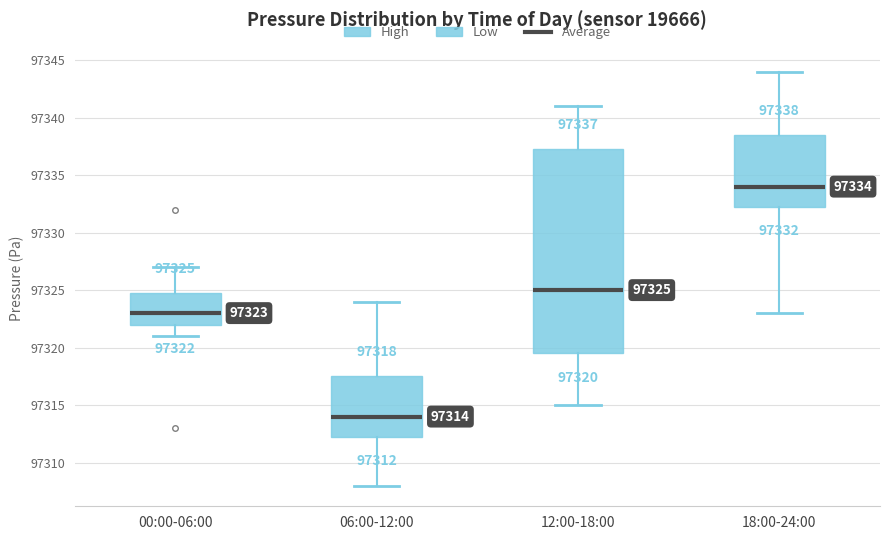

Which box's median line is the lowest?

06:00-12:00